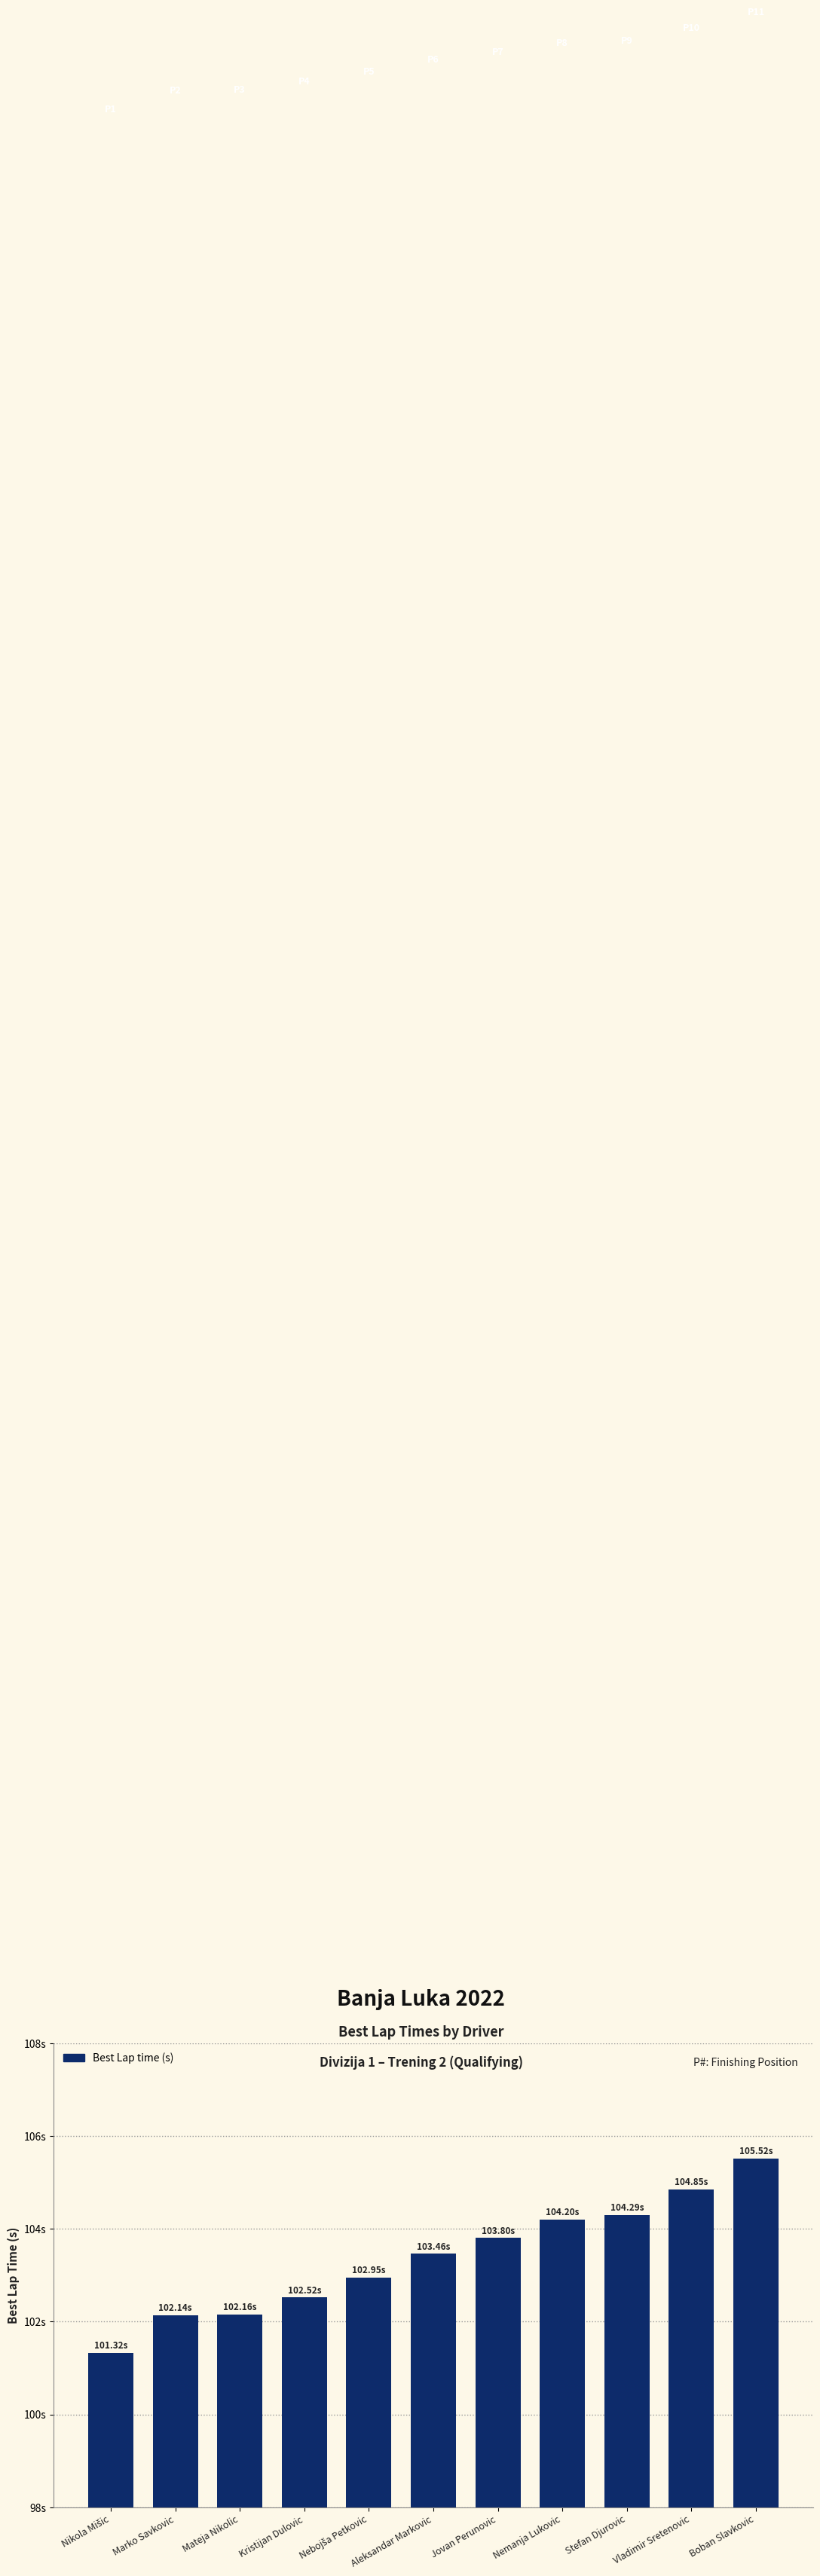

Does the chart contain any negative values?

No